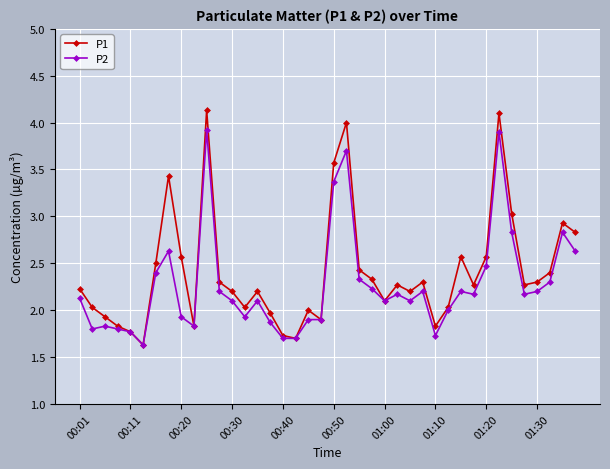

Which series has the largest range (max minus min)?

P1